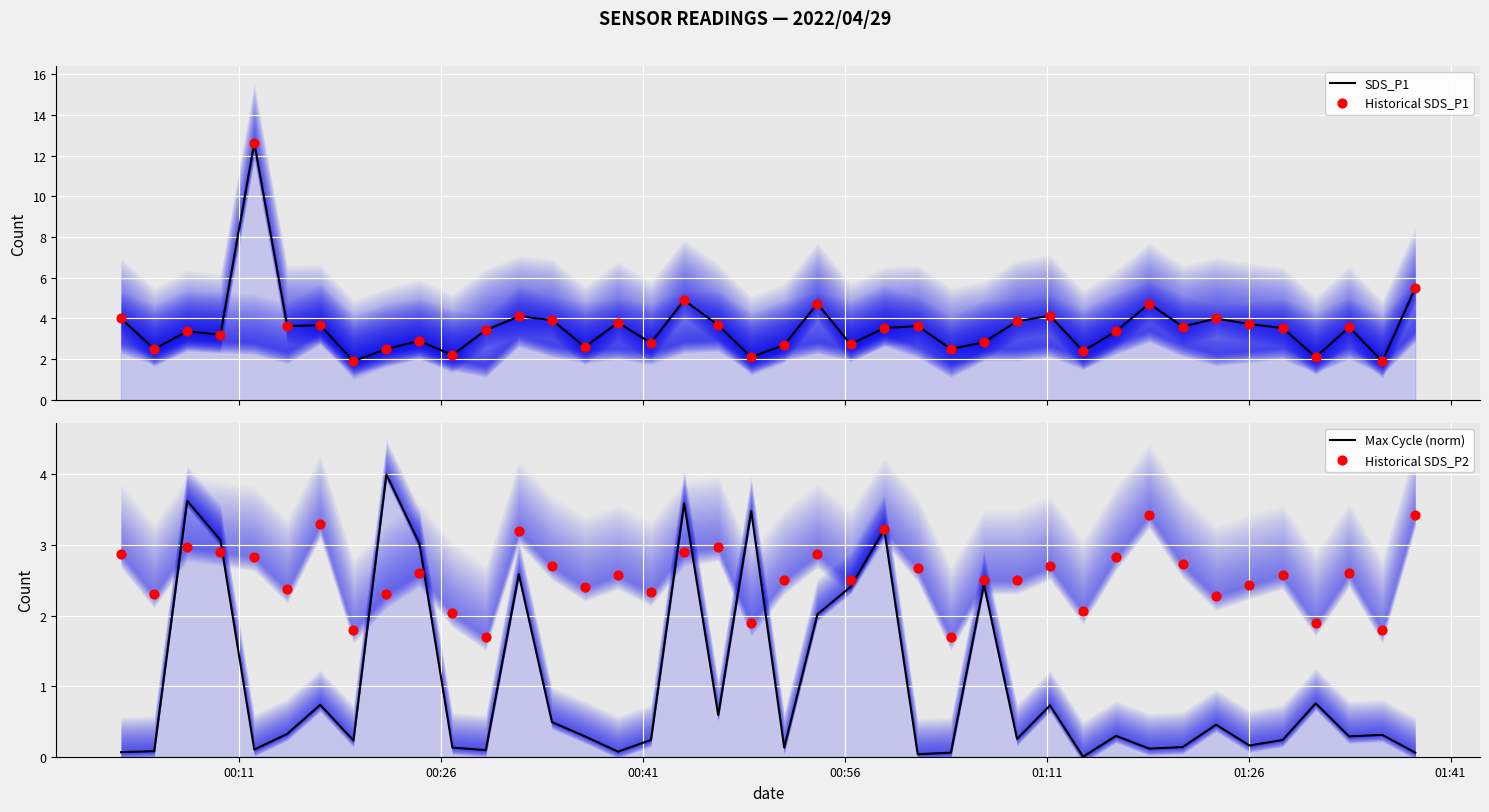

Which series has the largest total across all categories?

SDS_P1